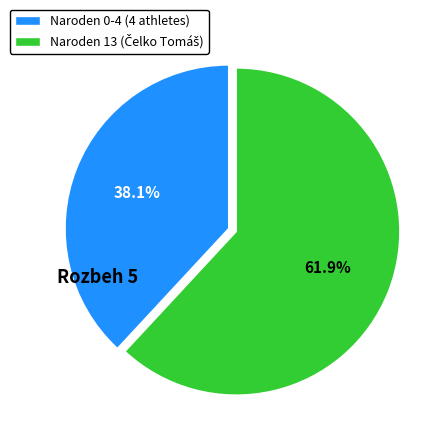

Is there a majority slice in this chart?

Yes